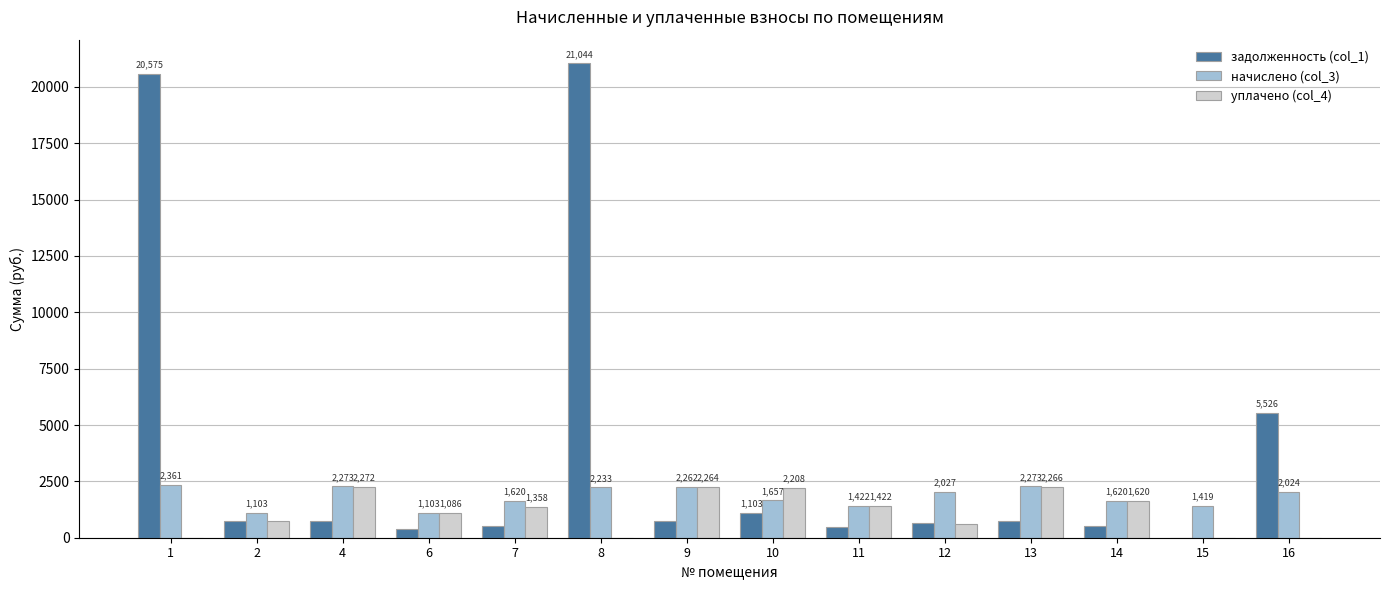

What is the total value across all series at 6?

2557.8